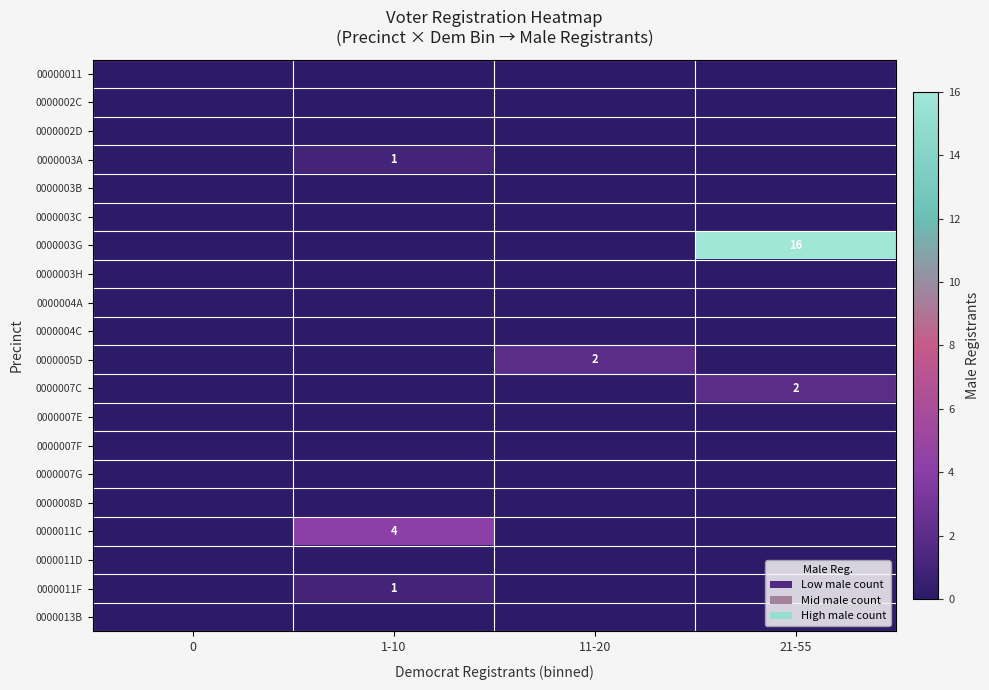

What is the spread (max minus min) of values at 21-55?

16